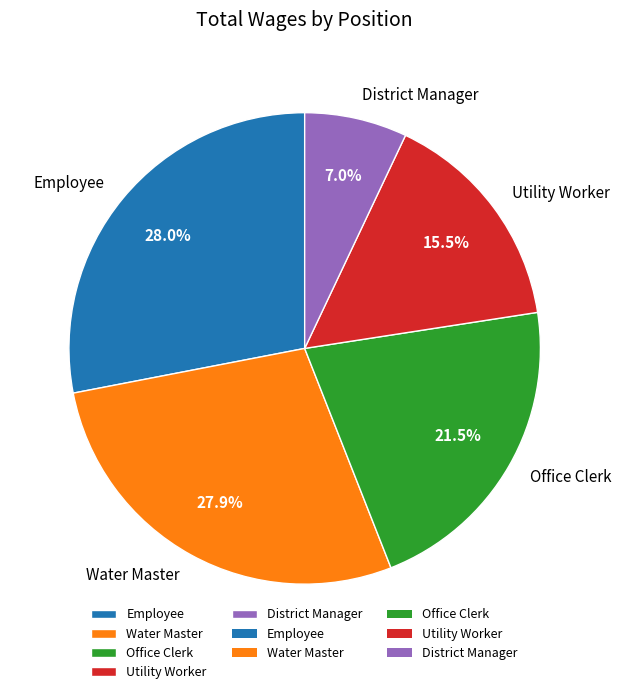

Do District Manager and Employee together represent more than half of the pie?

No